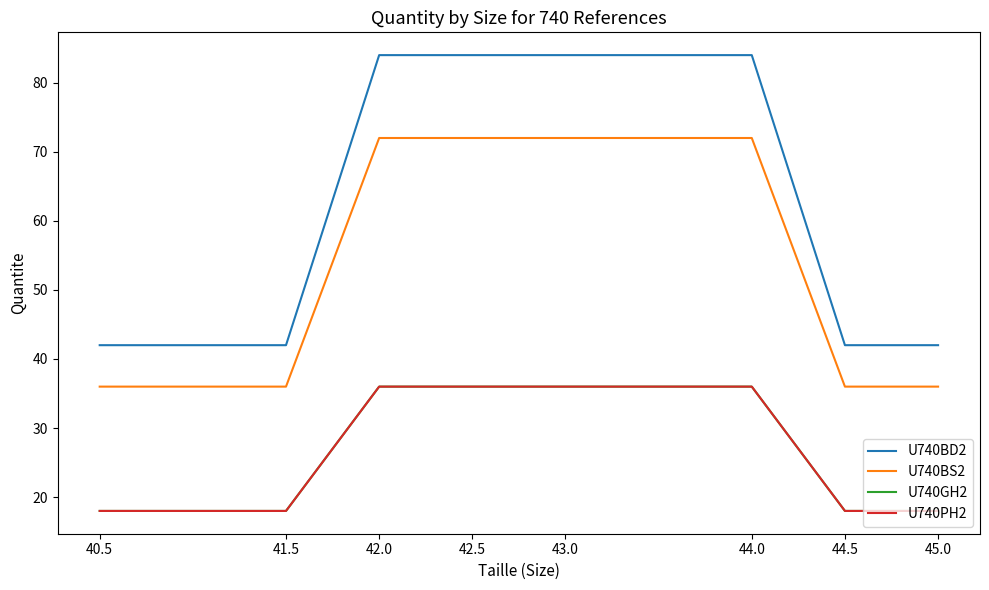

Which series has the widest spread of values?

U740BD2